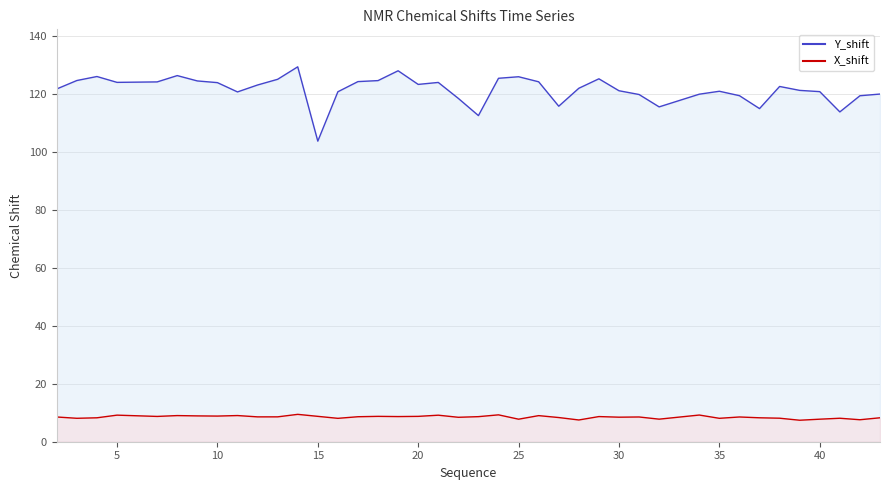

How many data points in X_shift line are above 8?

34